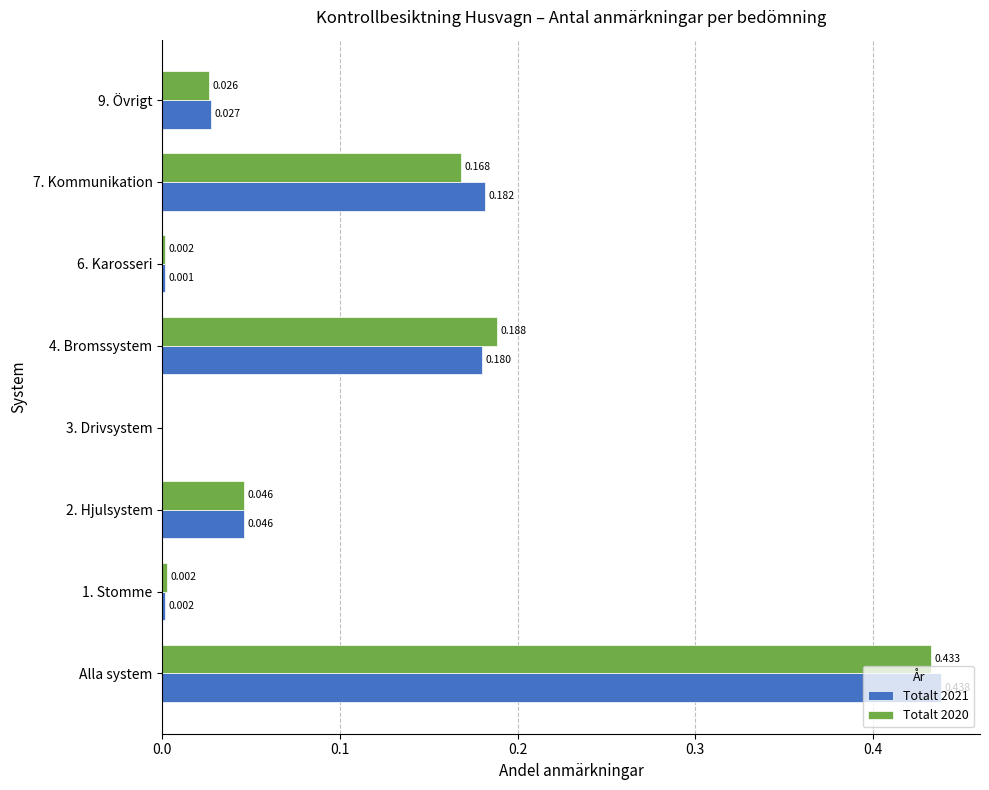

Is the value of Totalt 2020 at 9. Övrigt greater than the value of Totalt 2021 at 7. Kommunikation?

No